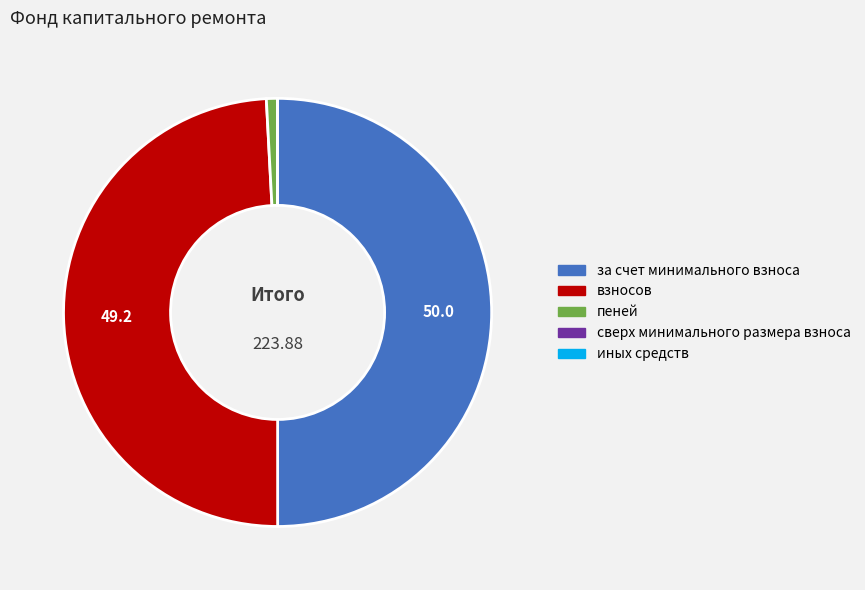

Is пеней the majority of the pie?

No